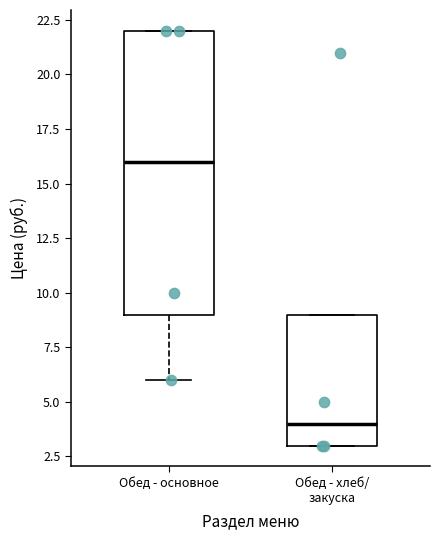

Reading left to right, read every box against the y-axis: the position of its median line, the range the box covers, and the ends of its whiskers. The values are not printed on the chart, so give them approximately, as read against the axis.

Обед - основное: median 16, box 9 to 22, whiskers 6 to 22
Обед - хлеб/ закуска: median 4, box 3 to 9, whiskers 3 to 9